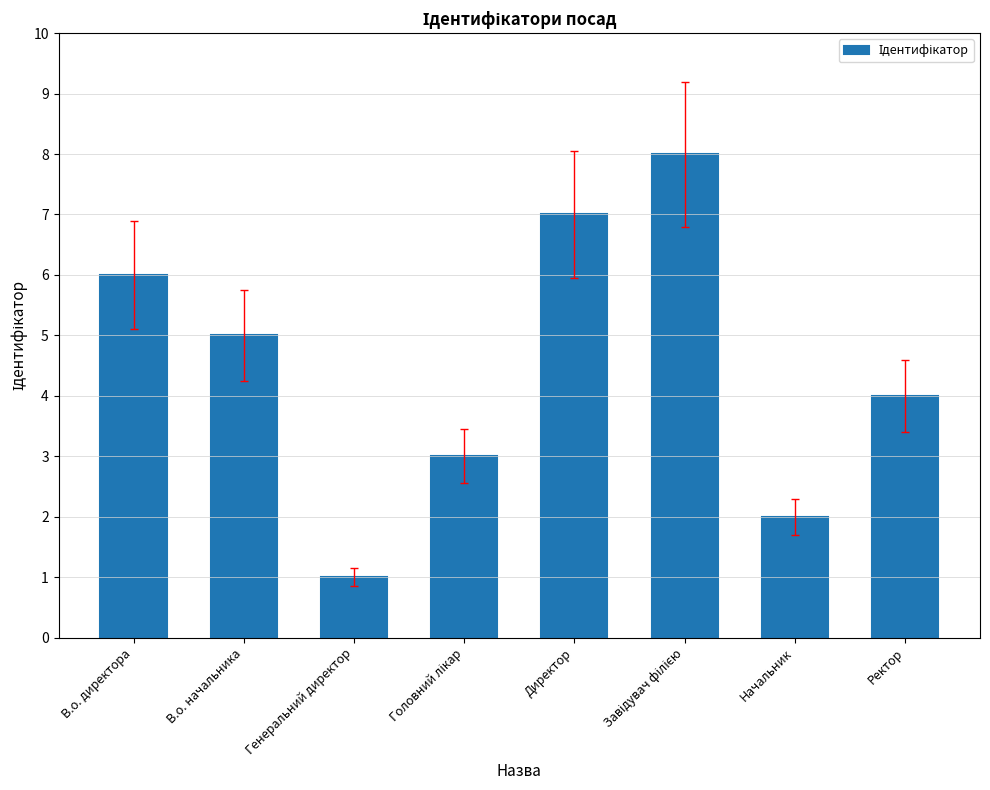

True or false: the data shows 3 at В.о. директора.

False